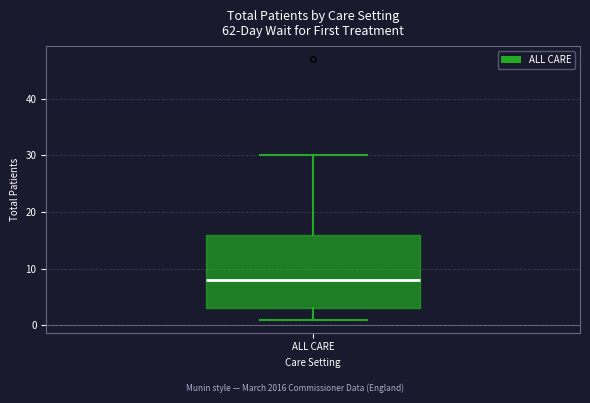

Transcribe this box plot: give where the median line is, the range the box spans, and where the two whiskers end, as read against the y-axis. The values are not printed on the chart, so give them approximately, as read against the axis.

median 8, box 3 to 16, whiskers 1 to 30